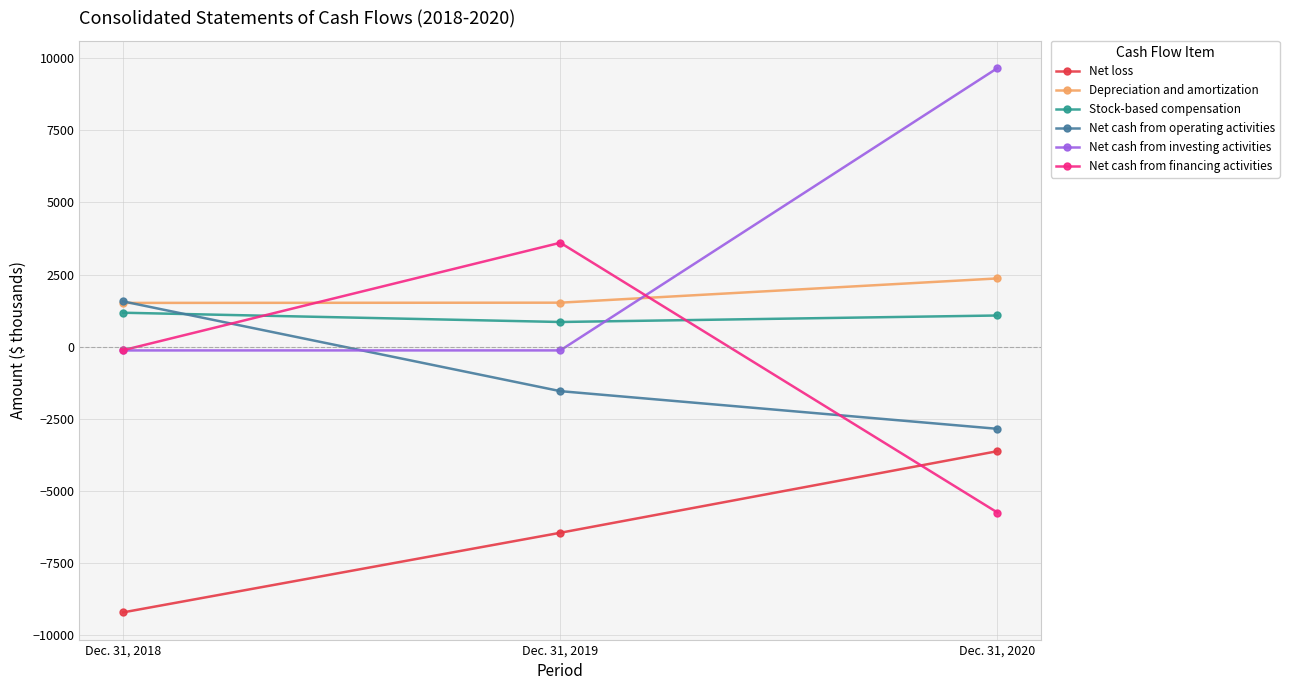

Which category has the lowest value in the Stock-based compensation series?

Dec. 31, 2019